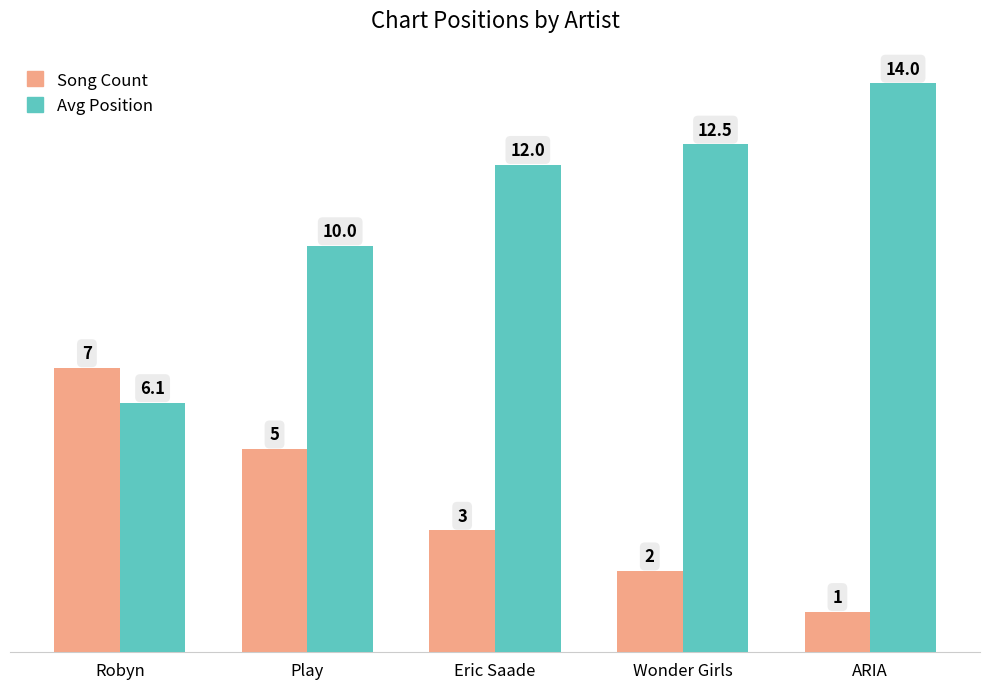

True or false: Song Count has a value of 3.0 at Eric Saade.

True